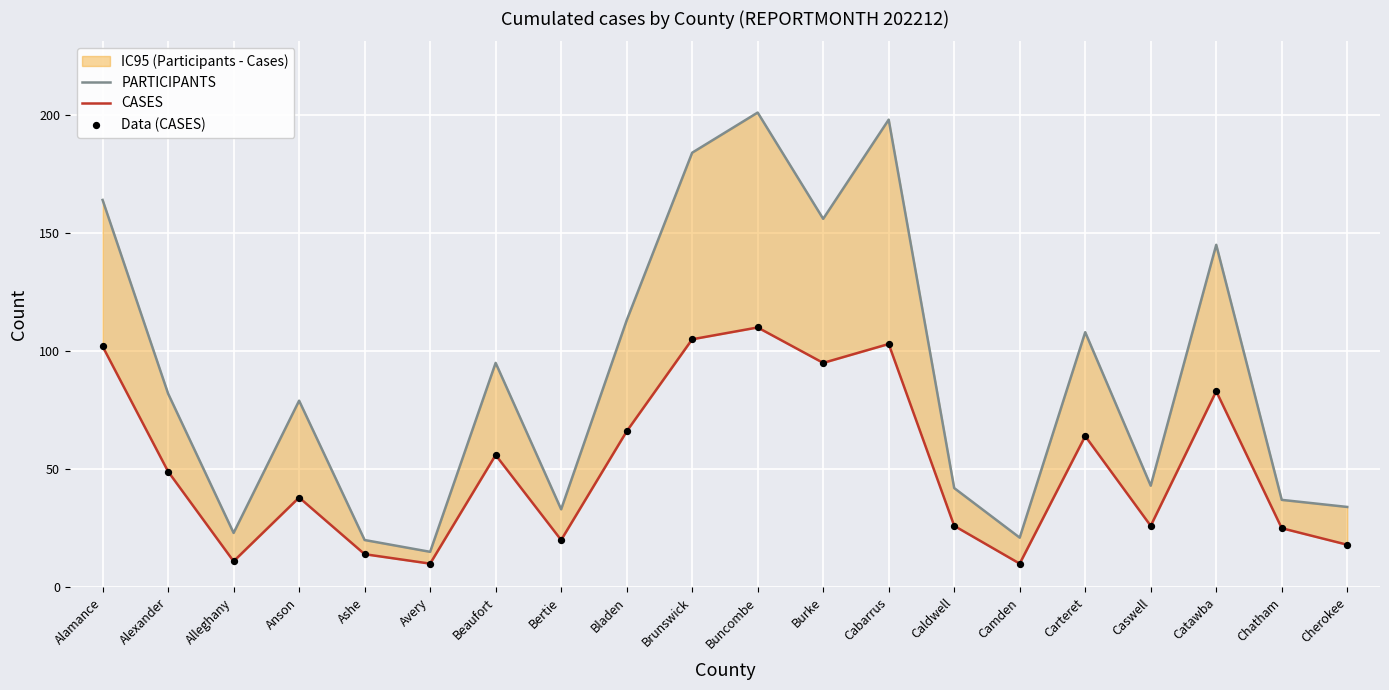

What is the total value across all series at Ashe?

48